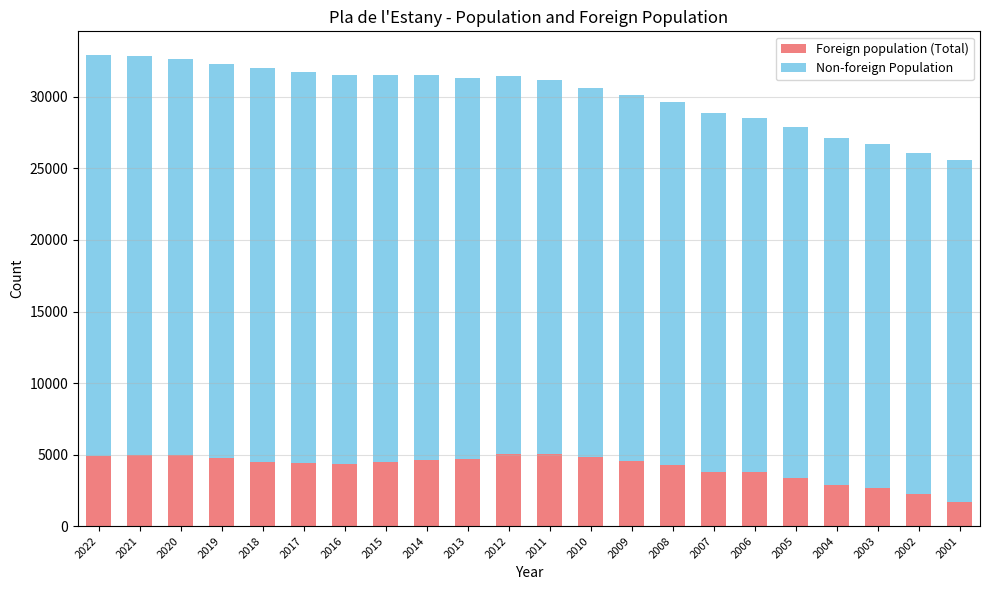

What is the difference between the Foreign population (Total) values at 2014 and 2018?

99